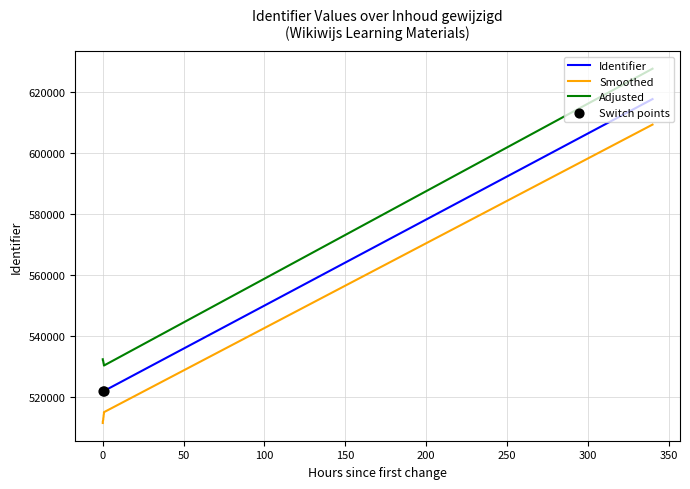

What is the change in value from 2013-06-20 12:03:20 to 2013-06-20 12:06:01?

+1